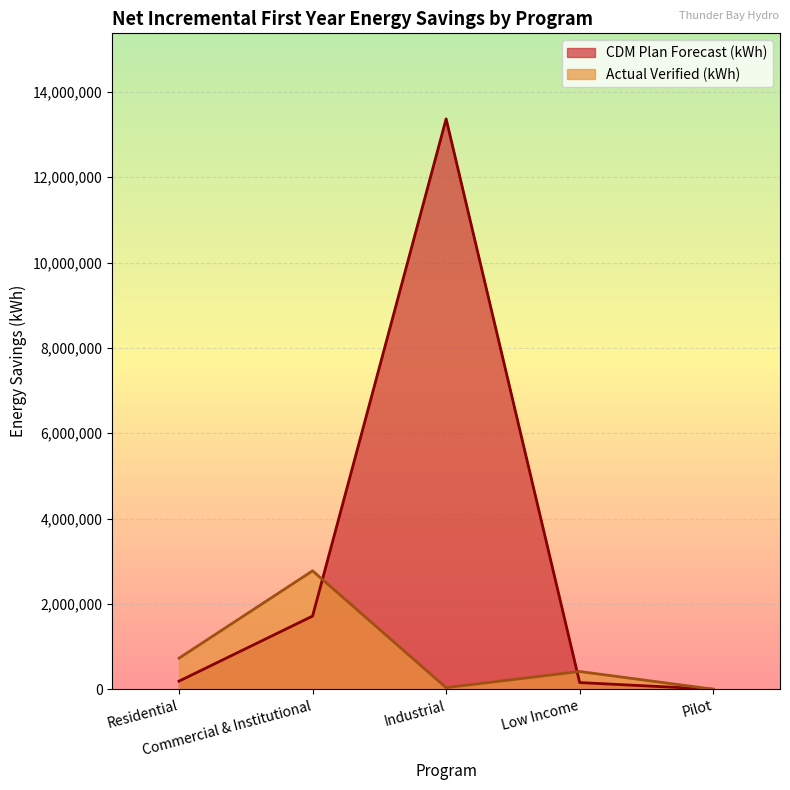

The value of CDM Plan Forecast (kWh) at Residential is 324405. True or false?

False